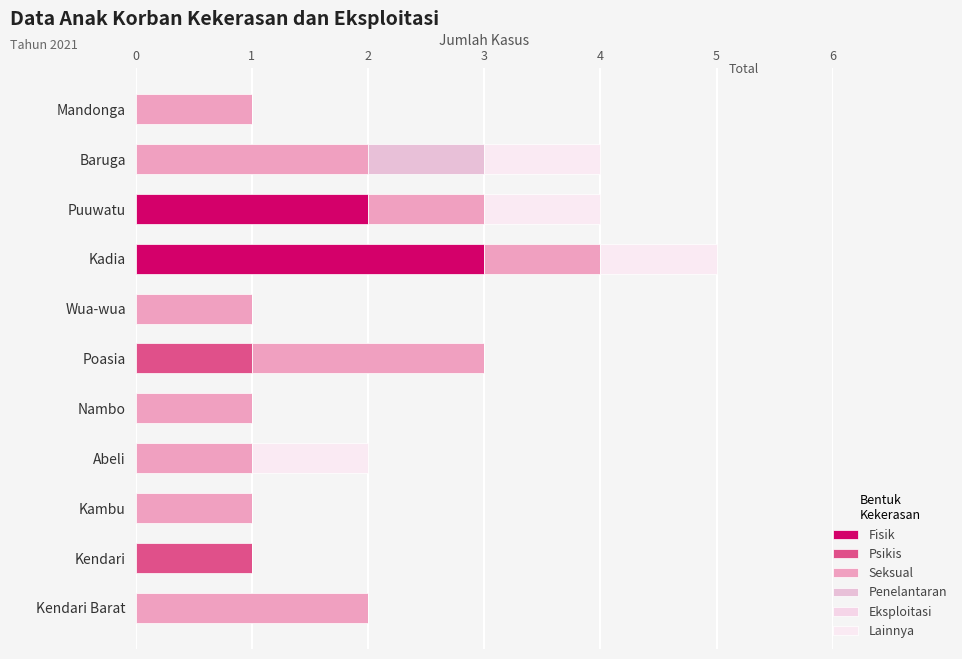

Count the number of categories in the chart.

11